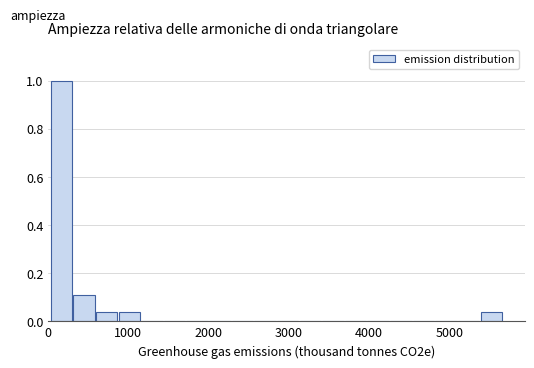

Around what value on the x-axis is the tallest bar? Give the approximate position of its centre, as read against the axis.

200